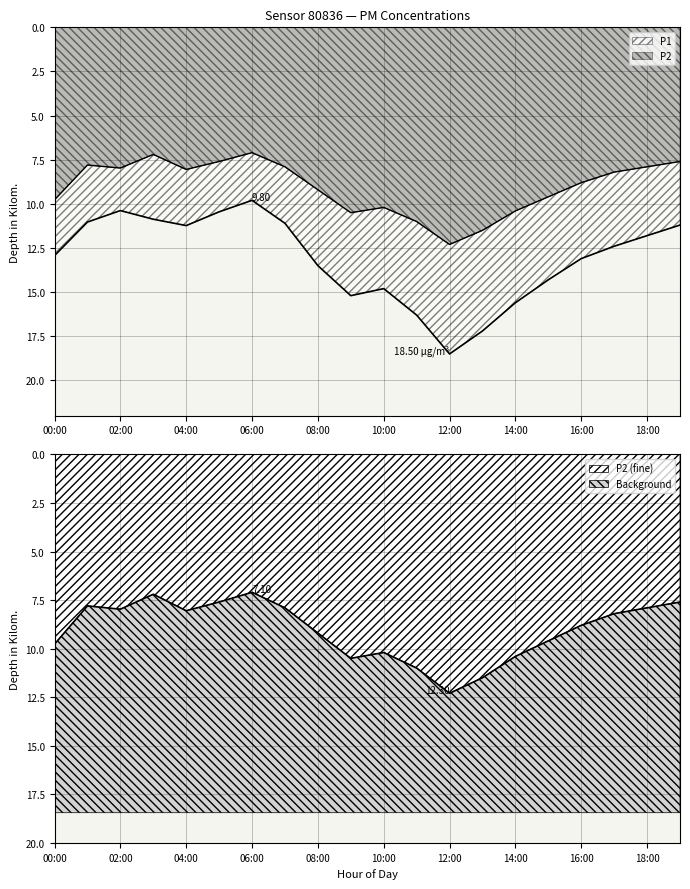

How many distinct data groups are displayed?

2